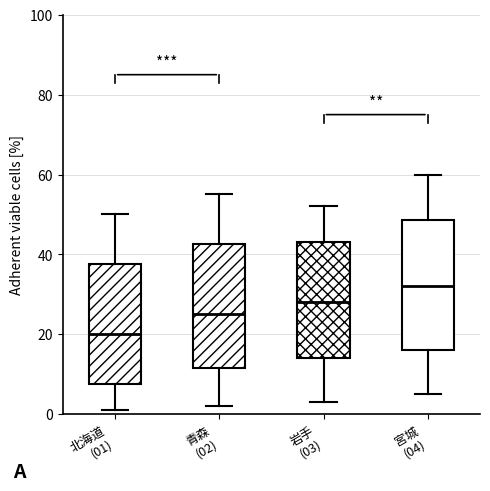

Reading left to right, transcribe this box plot: for each box, give where its median line is, the range the box spans, and where its two whiskers end, as read against the y-axis. The values are not printed on the chart, so give them approximately, as read against the axis.

北海道 (01): median 20, box 8 to 38, whiskers 2 to 50
青森 (02): median 26, box 12 to 42, whiskers 2 to 56
岩手 (03): median 28, box 14 to 44, whiskers 4 to 52
宮城 (04): median 32, box 16 to 48, whiskers 6 to 60